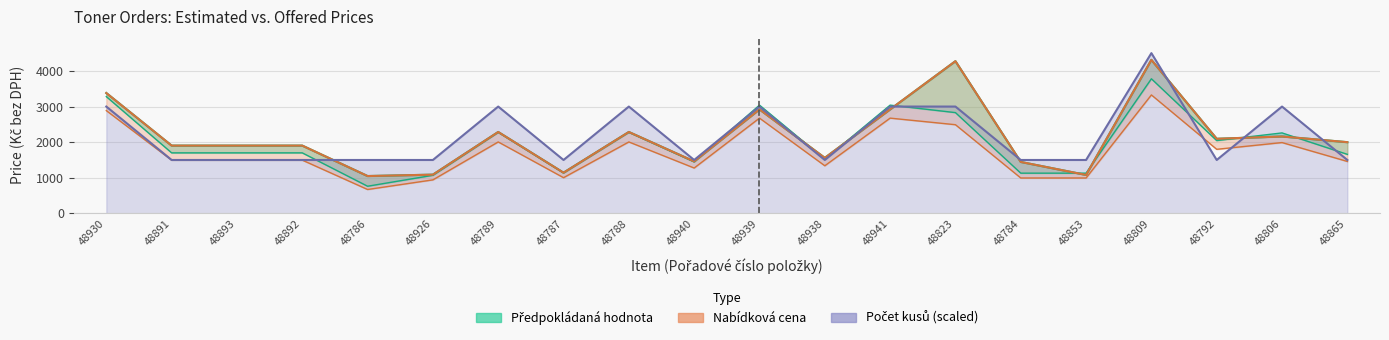

What is the total value across all series at 48788?

7292.4